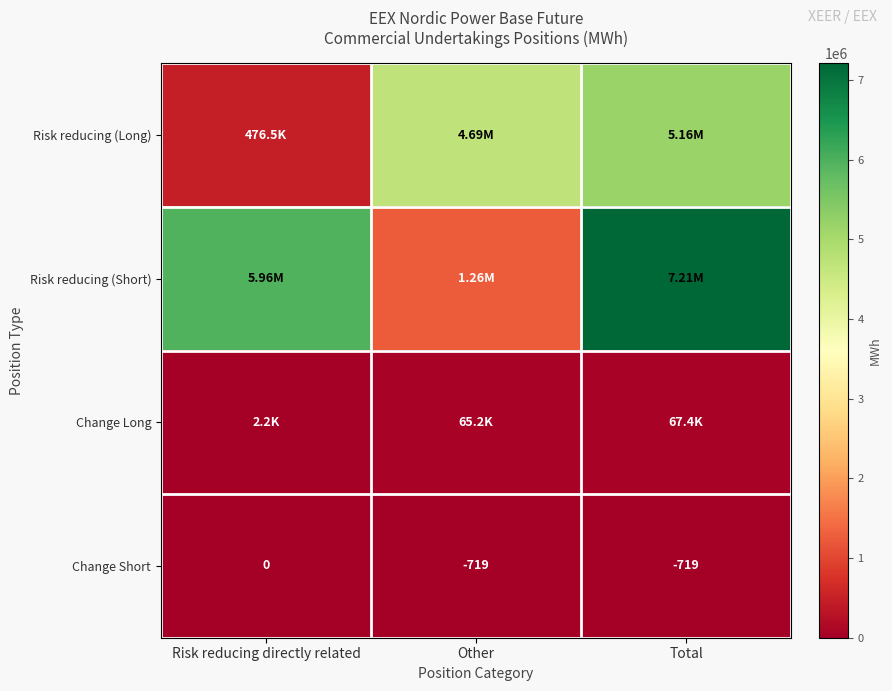

Where is Change Short nearest to the value -359?

Risk reducing directly related